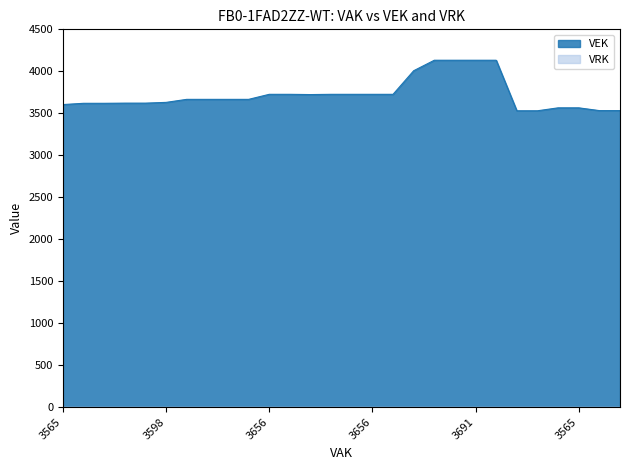

The chart shows a value of 5673 at 3530. True or false?

False